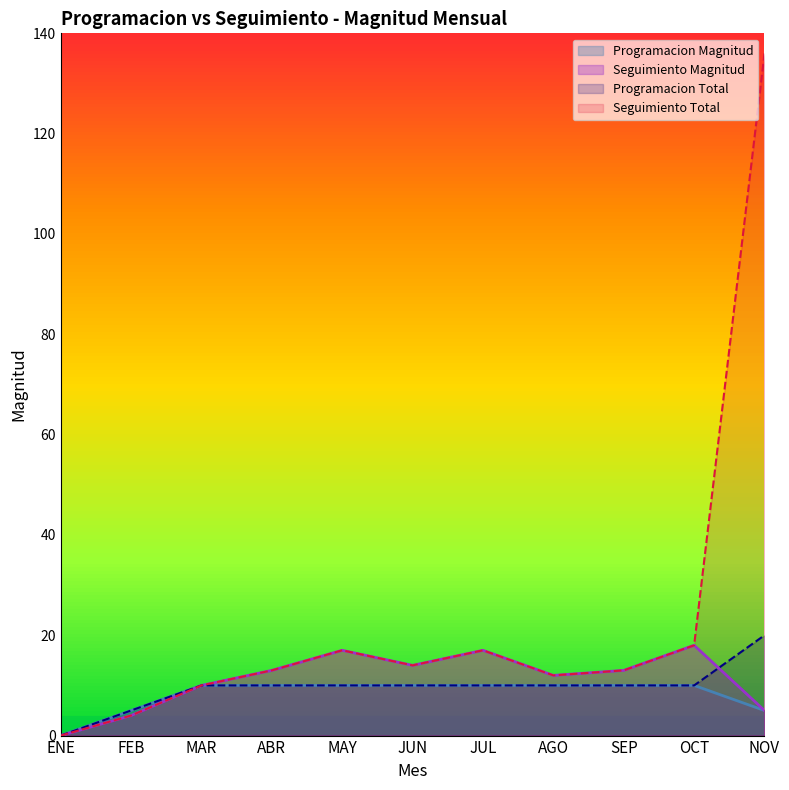

What are all the series names shown in the legend?

Programacion Magnitud, Seguimiento Magnitud, Programacion Total, Seguimiento Total